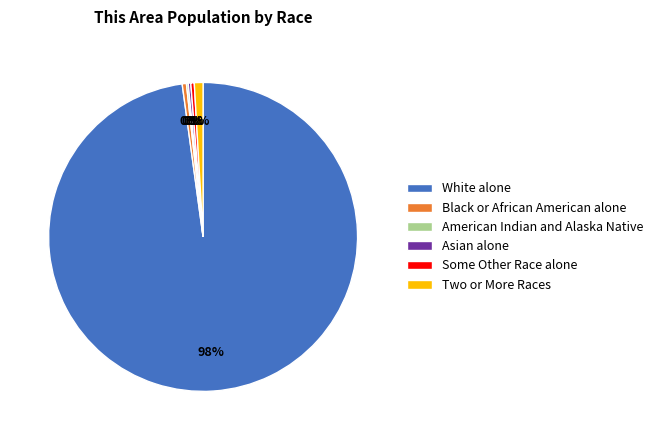

Which slice is the largest?

White alone